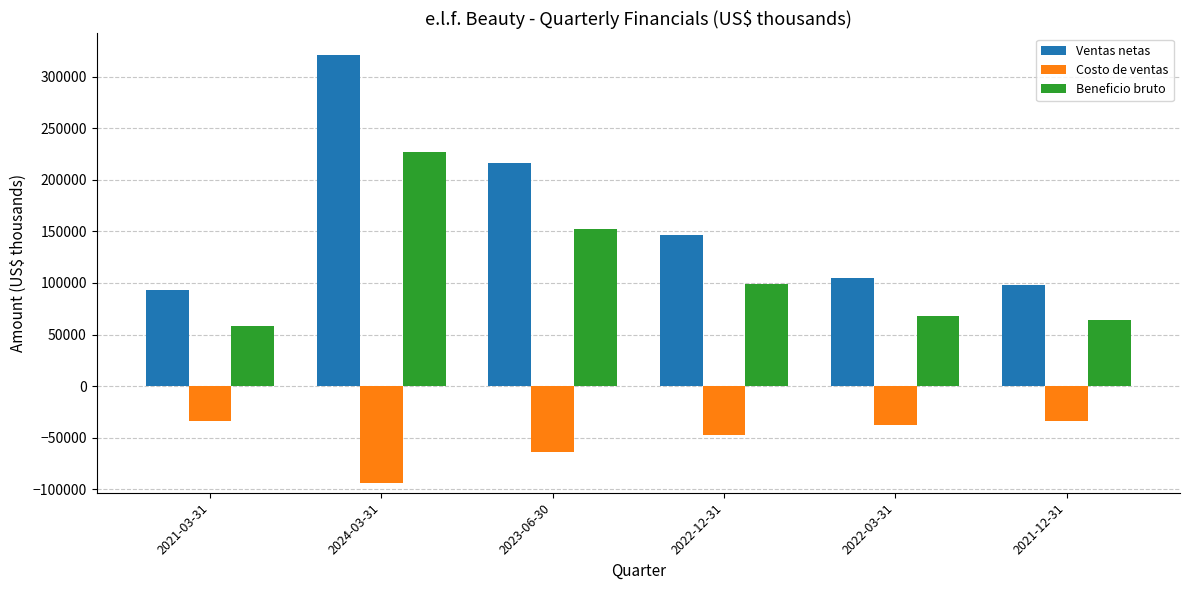

What is the spread (max minus min) of values at 2022-12-31?

194349